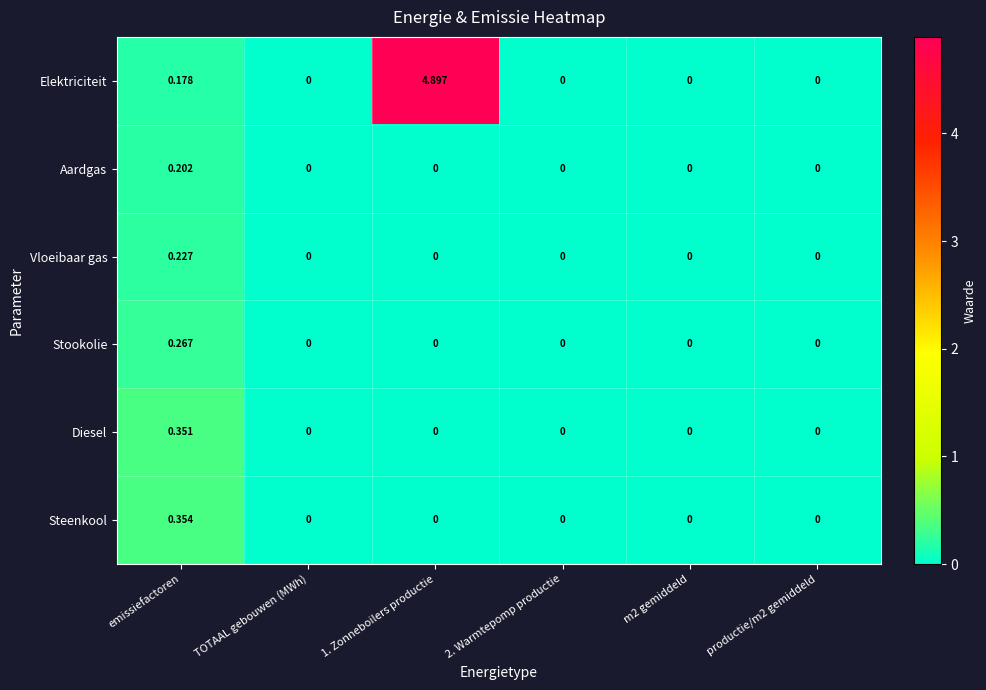

Which series has the largest total across all categories?

Elektriciteit